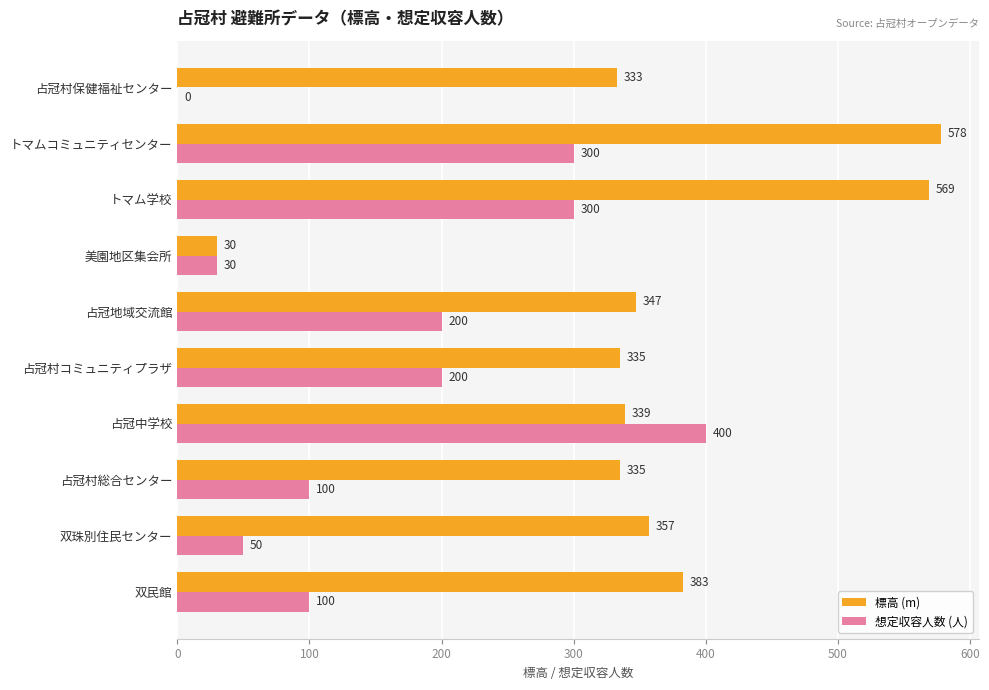

Where is 標高 (m) nearest to the value 304?

占冠村保健福祉センター